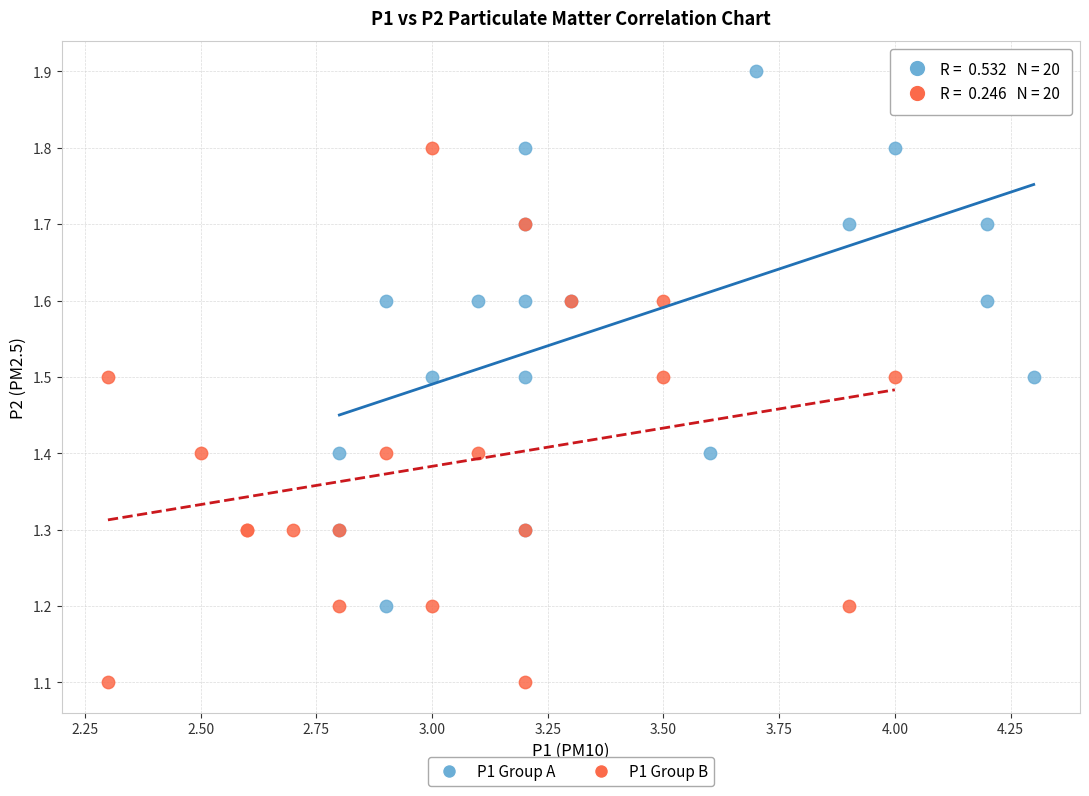

Which series reaches the maximum Y coordinate?

P1 Group A